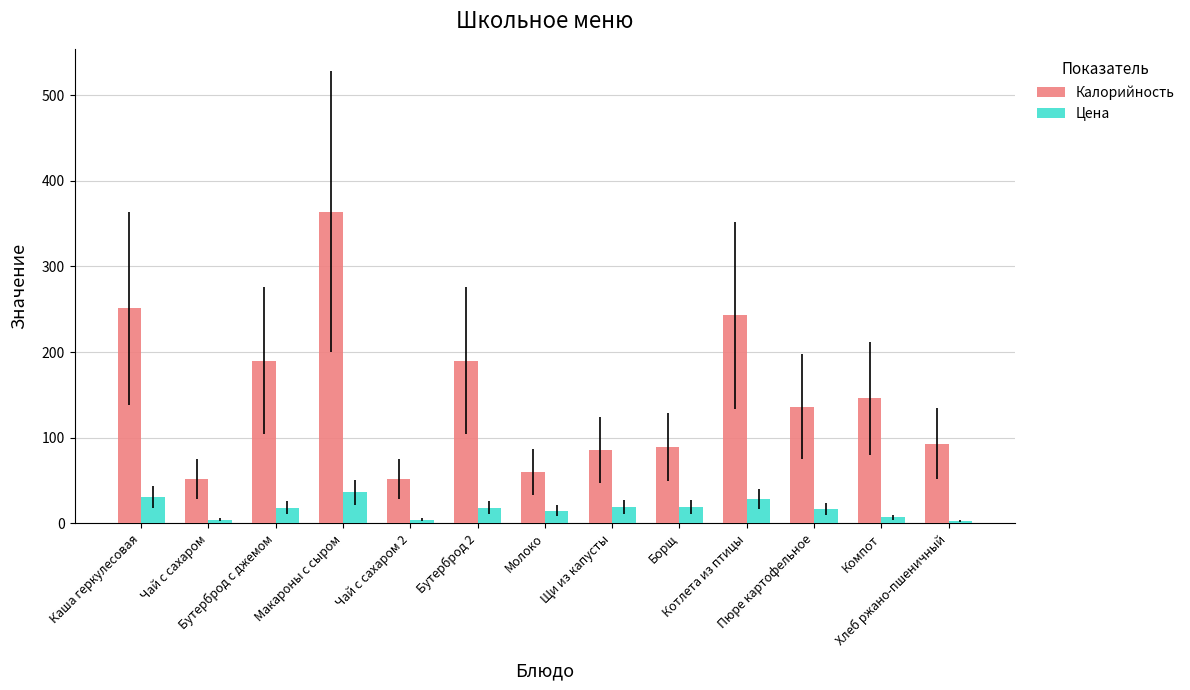

How many bars are there in each group?

2